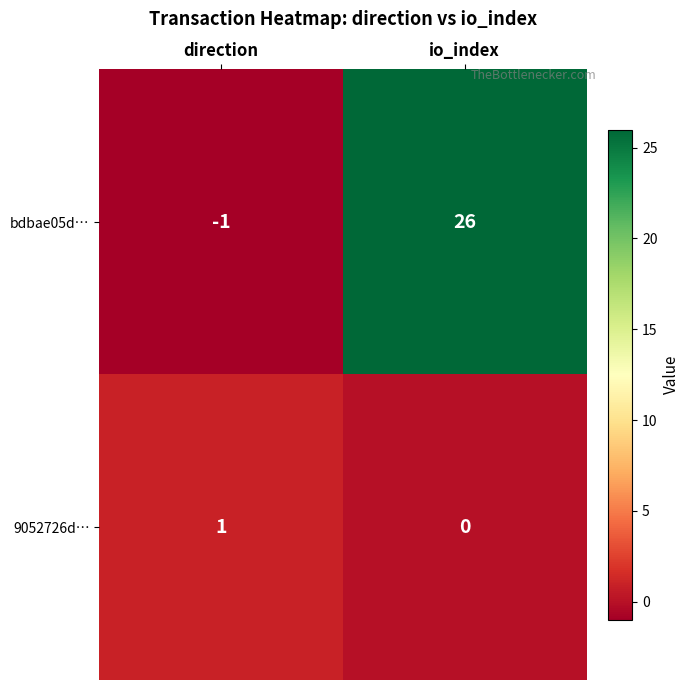

Rank the series at io_index from highest to lowest value.

bdbae05d…, 9052726d…